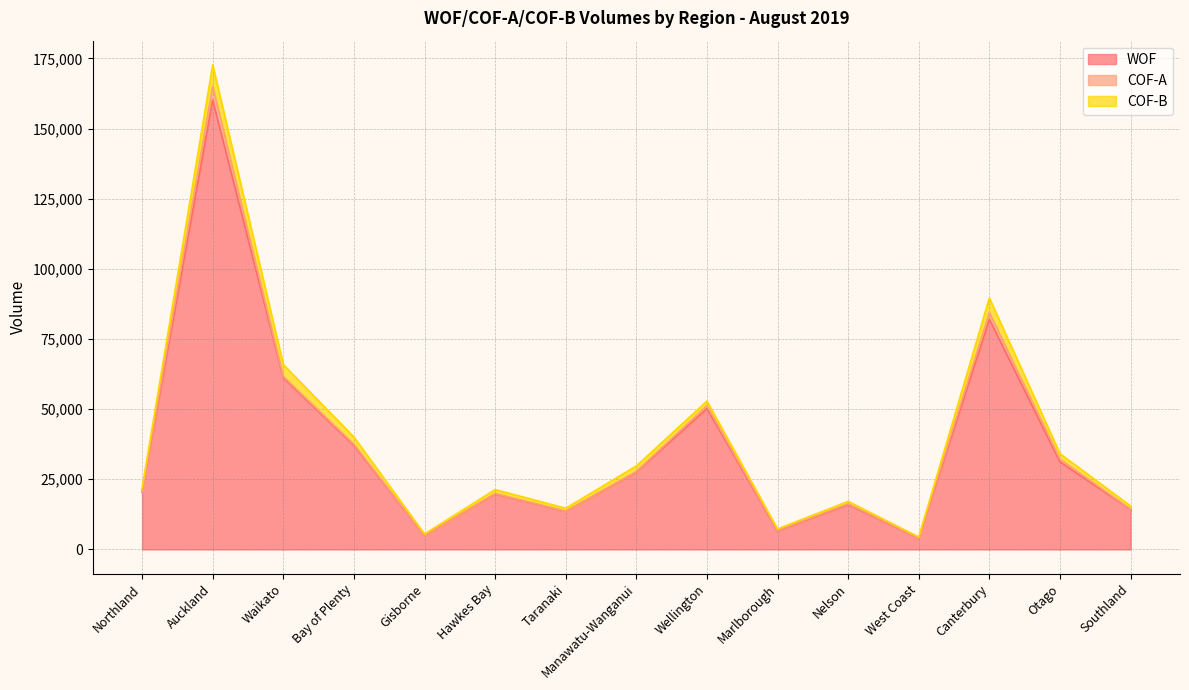

In COF-A, how many points are lower than both neighbors (excluding endpoints)?

4